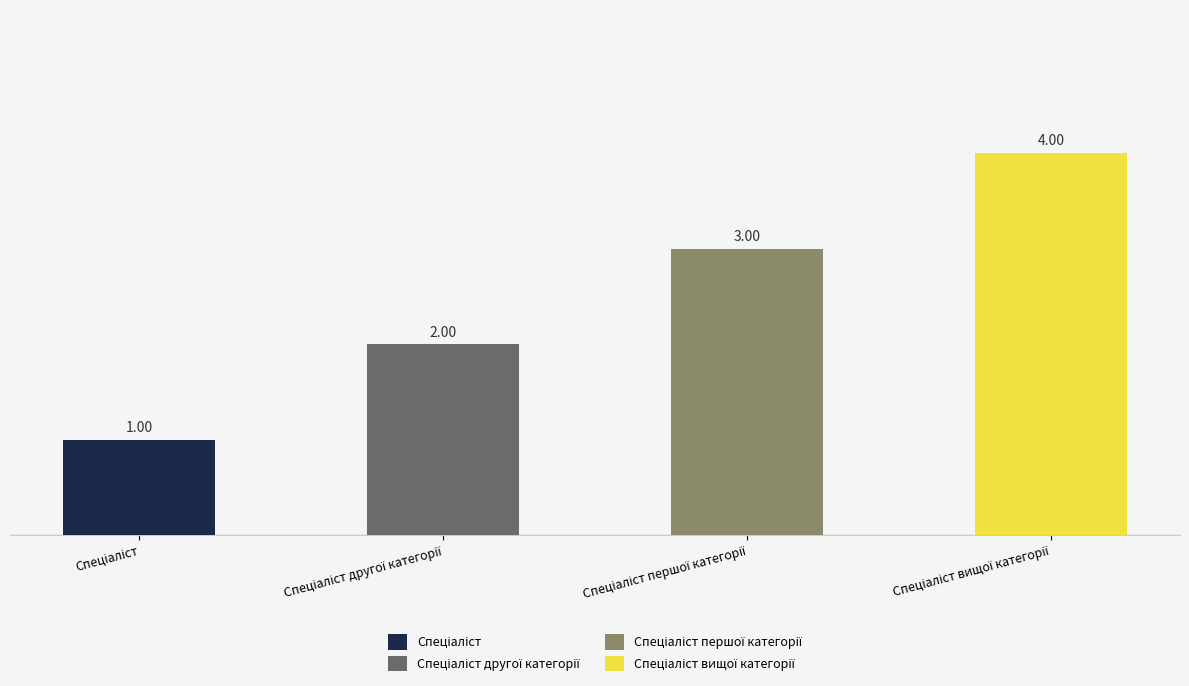

Count the number of data series in this chart.

1